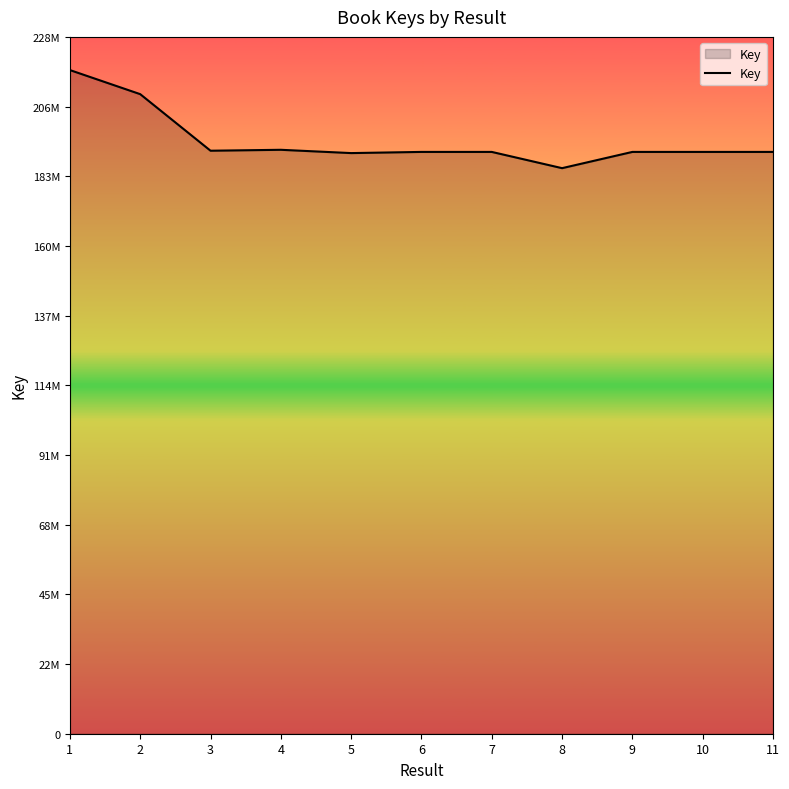

Does the chart display data point markers on the line(s)?

No